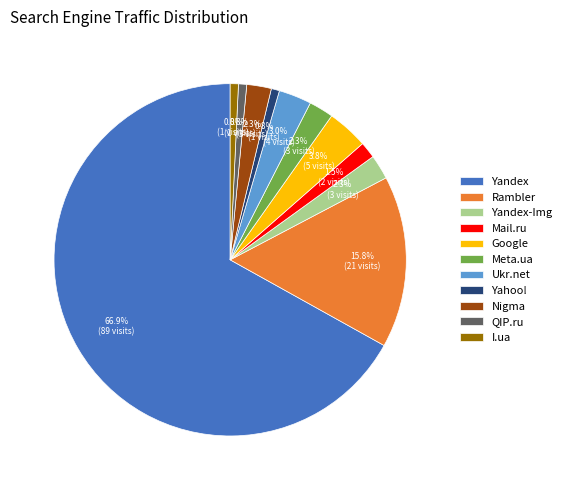

What portion of the pie excludes Yandex-Img?

97.7%